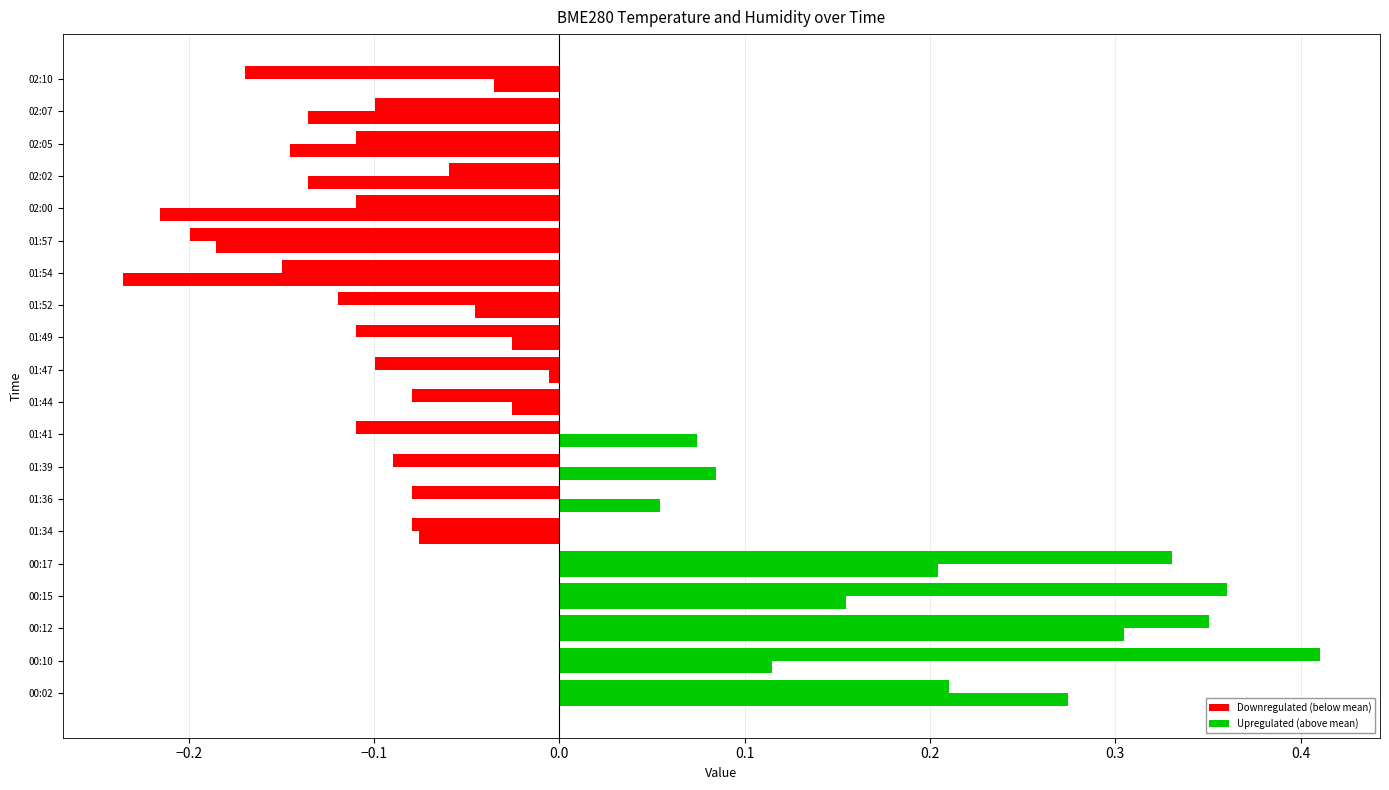

How many series are shown in this chart?

2